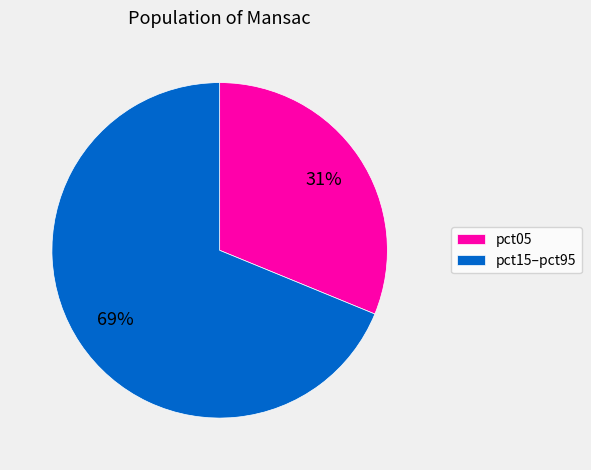

What is the largest slice in the pie chart?

pct15–pct95